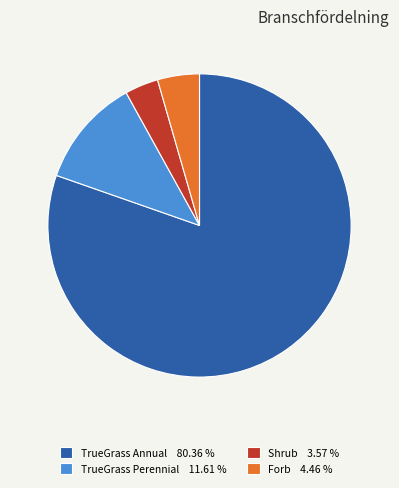

Is there any slice that represents more than half of the pie?

Yes